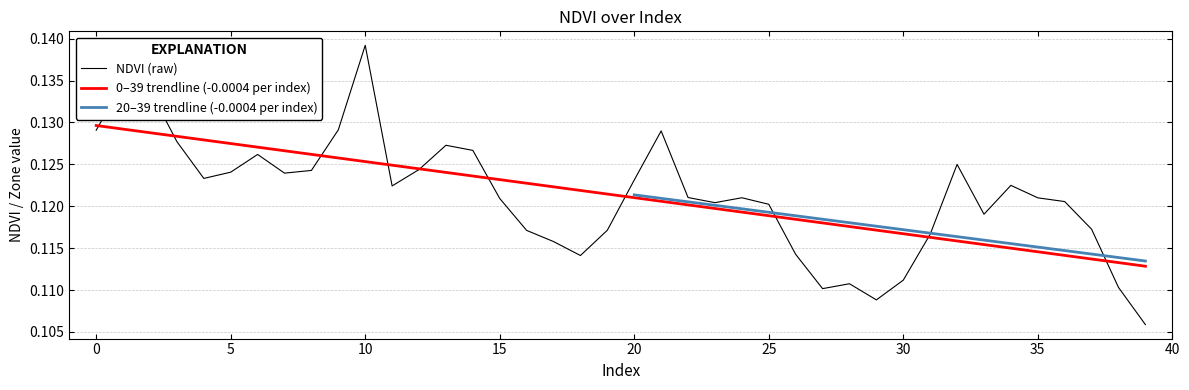

Reading right to left, extract all data points from this chart.

0.1	0.1	0.1	0.1	0.1	0.1	0.1	0.1	0.1	0.1	0.1	0.1	0.1	0.1	0.1	0.1	0.1	0.1	0.1	0.1	0.1	0.1	0.1	0.1	0.1	0.1	0.1	0.1	0.1	0.1	0.1	0.1	0.1	0.1	0.1	0.1	0.1	0.1	0.1	0.1